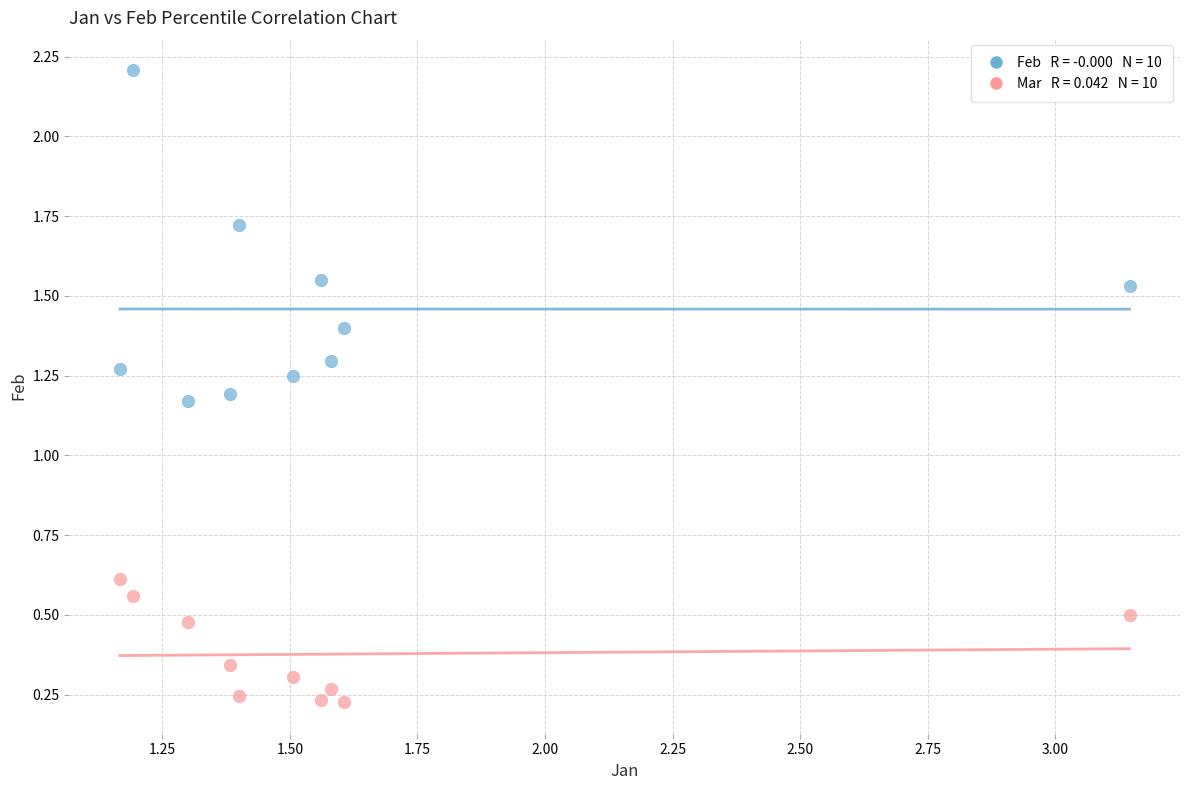

Across all data points, what is the range of X values (max minus min)?

2.0